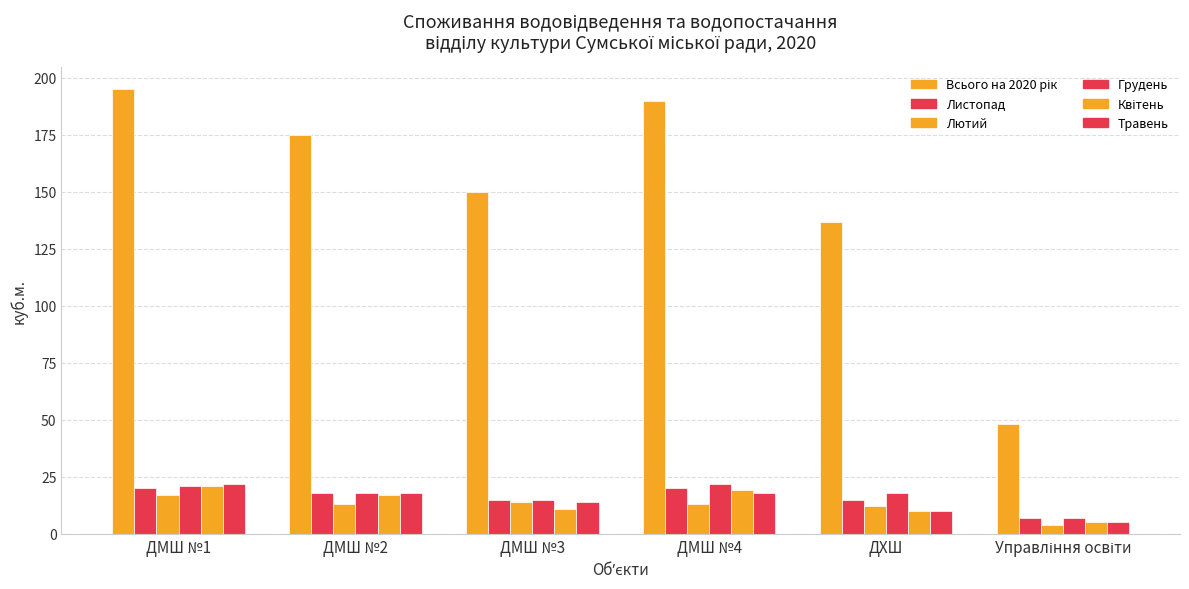

Rank the categories by Квітень value from highest to lowest.

ДМШ №1, ДМШ №4, ДМШ №2, ДМШ №3, ДХШ, Управління освіти